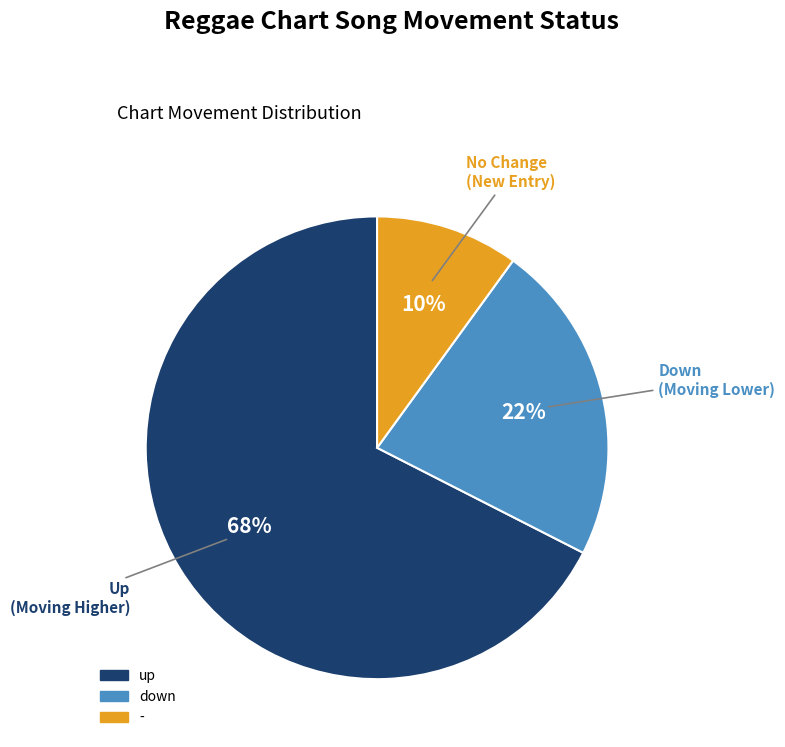

Count the number of slices in the pie.

3